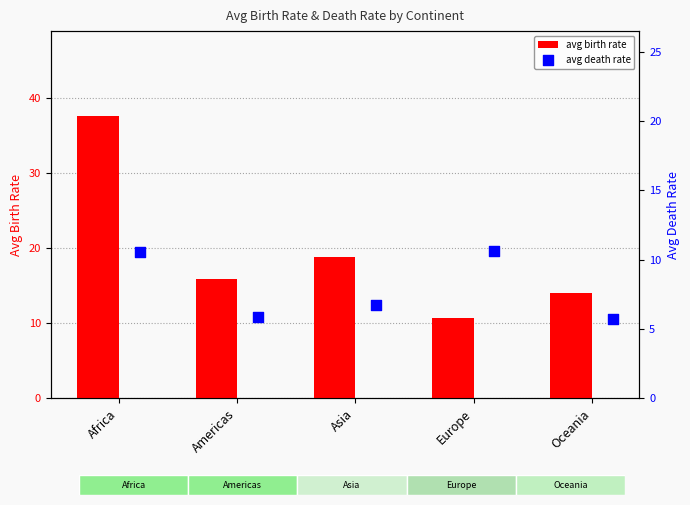

At how many categories does at least one series exceed 7?

5